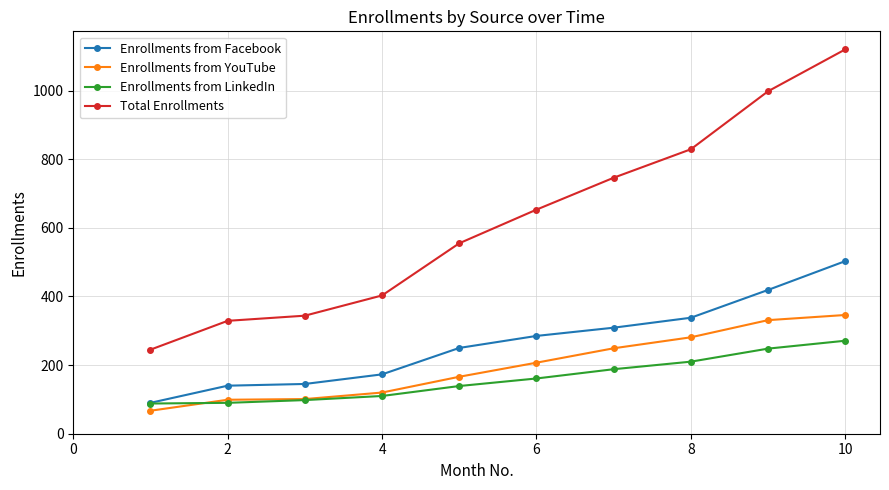

What is the difference between the second highest and minimum values in the Enrollments from YouTube series?

264